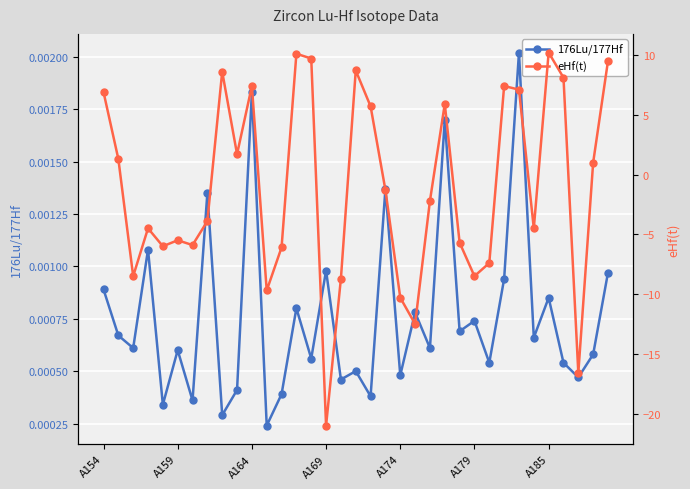

What is the highest value of the eHf(t) series?

10.2